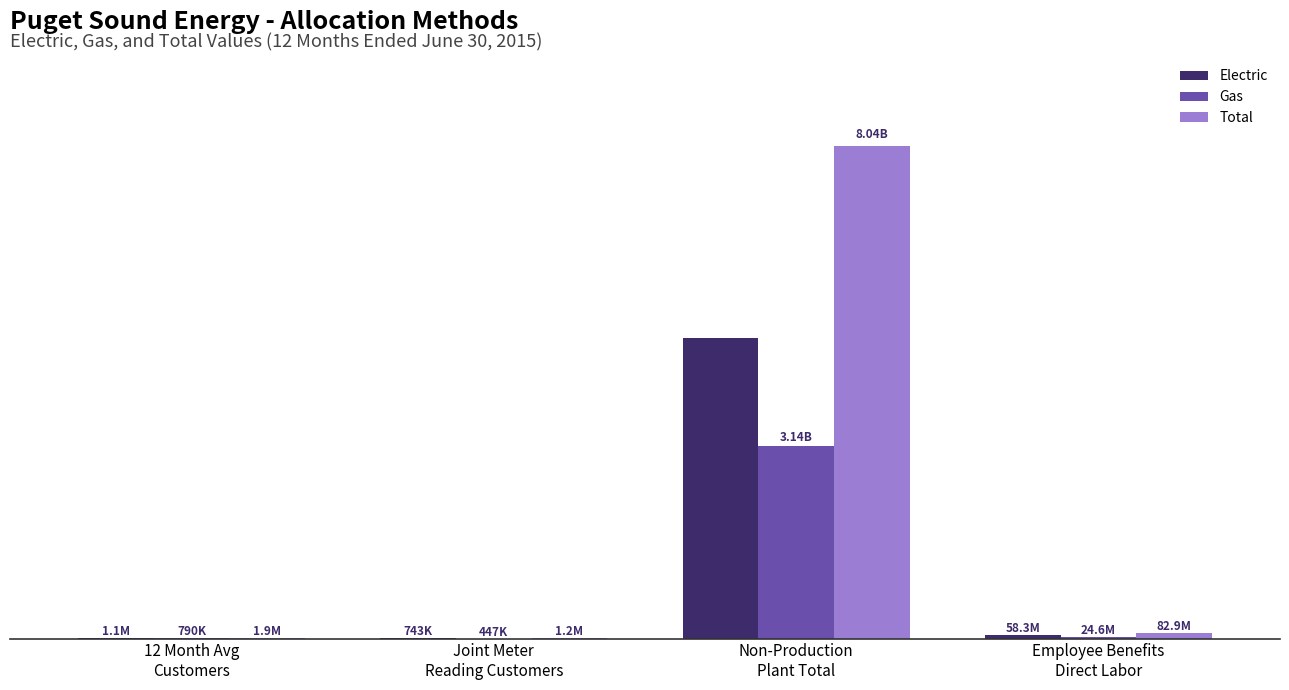

Does the chart contain stacked bars?

No